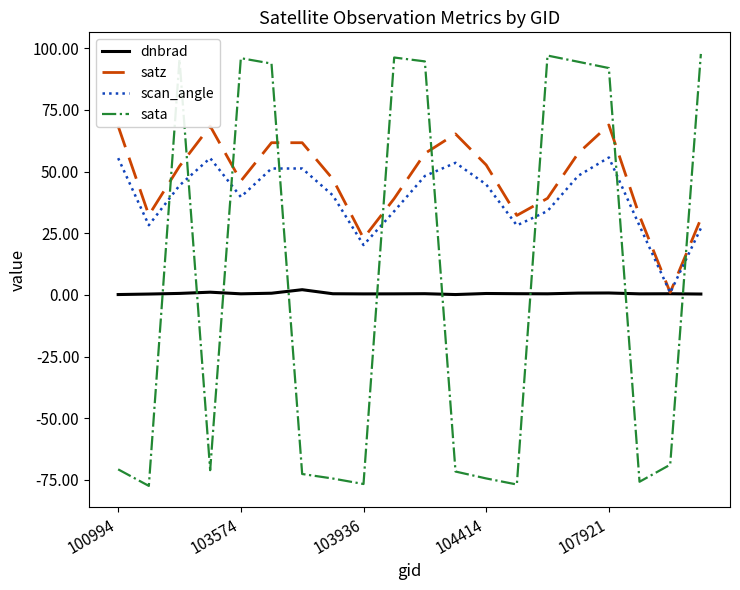

What are all the series names shown in the legend?

dnbrad, satz, scan_angle, sata